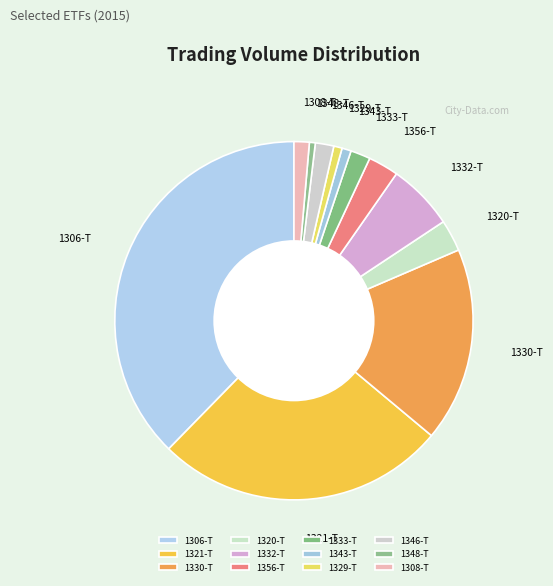

True or false: 1321-T accounts for 38% of the total.

False